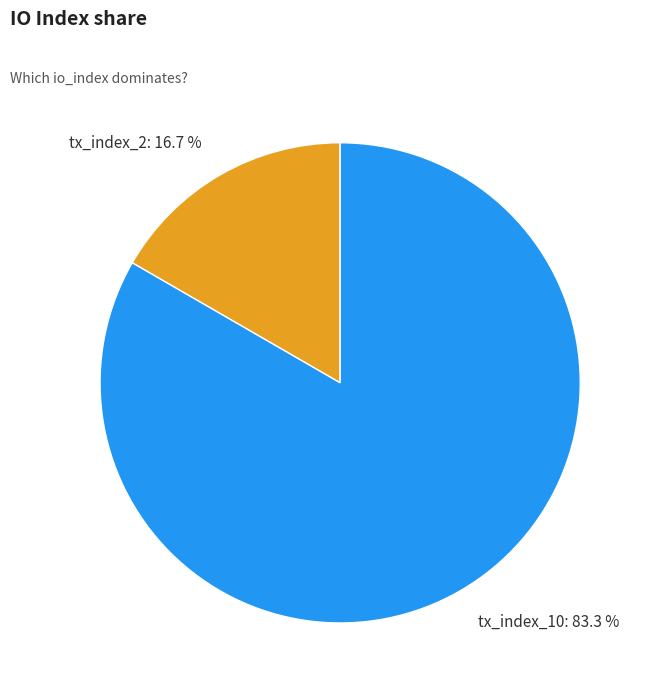

Which slice is the largest?

tx_index_10